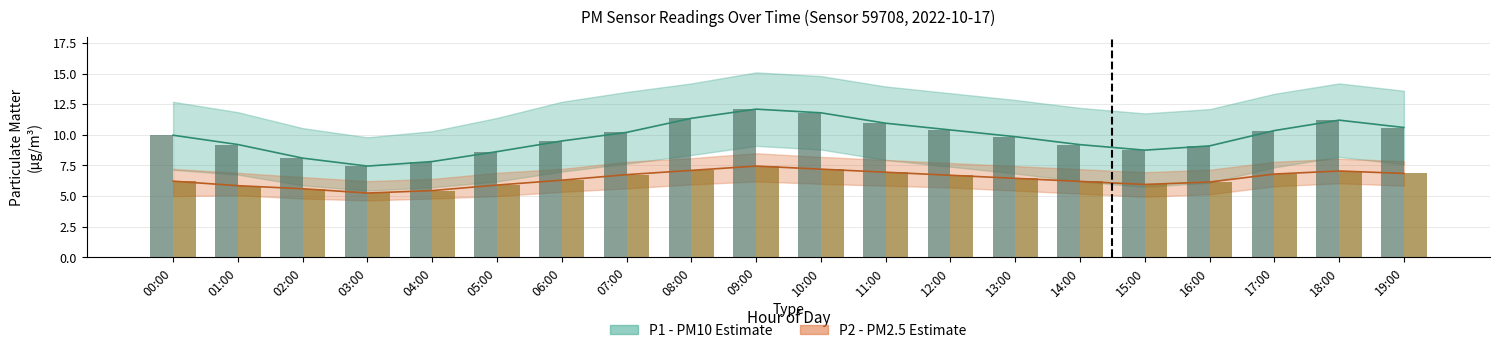

How many bars are there in total?

40